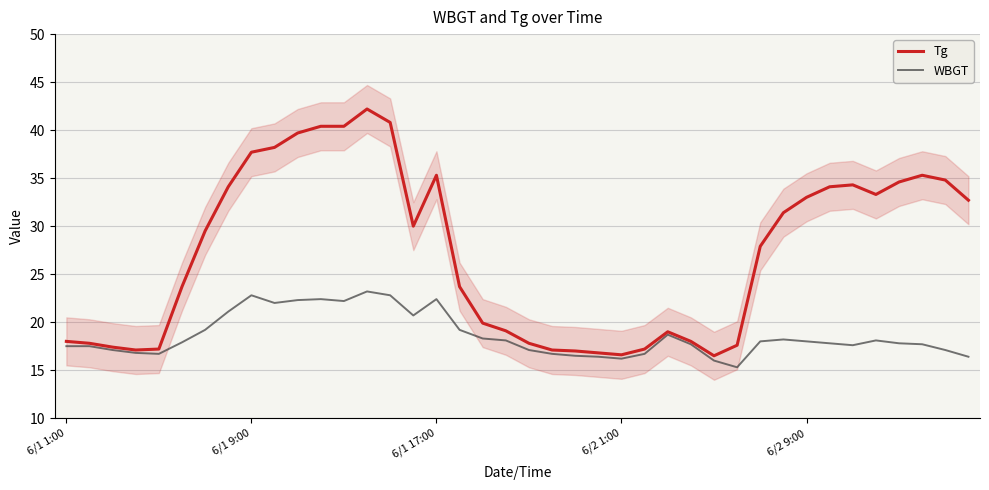

True or false: Tg has more than 1 points higher than both neighbors.

True